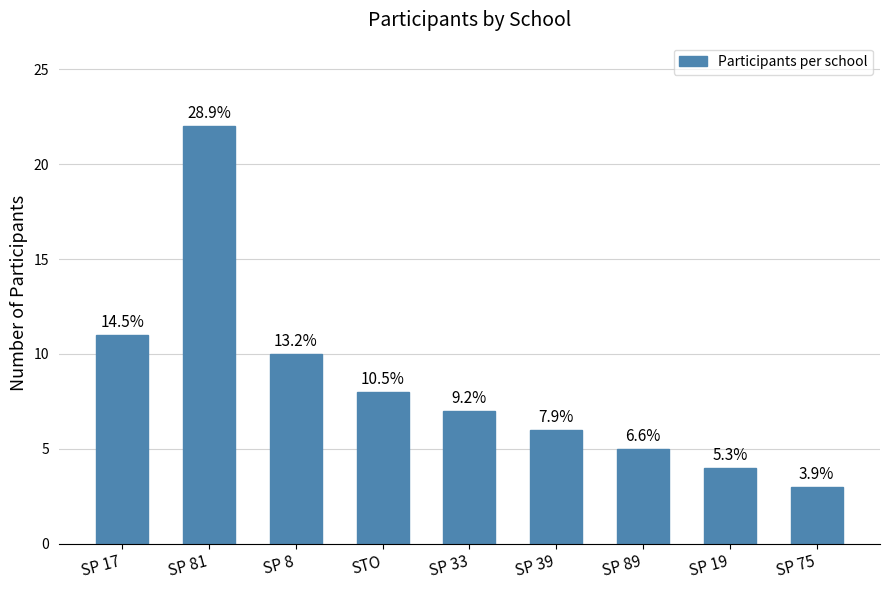

What is the label of the 8th bar from the right?

SP 81